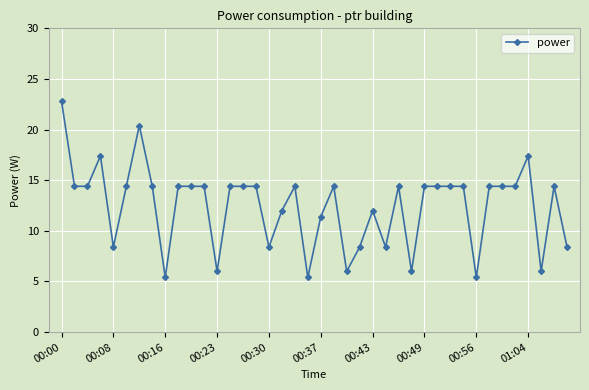

What is the maximum value shown in the chart?

22.8